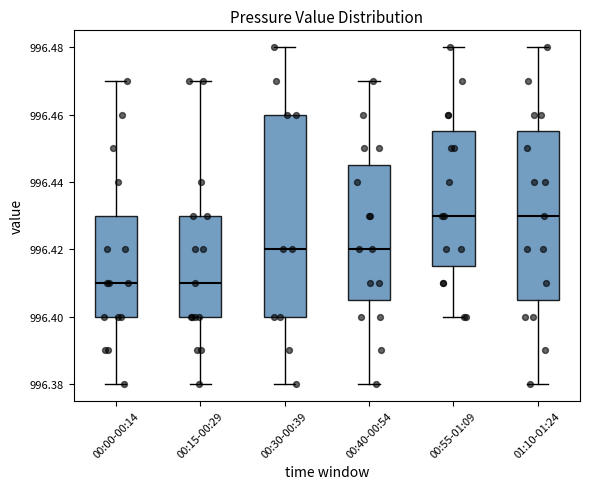

Reading left to right, transcribe this box plot: for each box, give where its median line is, the range the box spans, and where its two whiskers end, as read against the y-axis. The values are not printed on the chart, so give them approximately, as read against the axis.

00:00-00:14: median 996.410, box 996.400 to 996.430, whiskers 996.380 to 996.470
00:15-00:29: median 996.410, box 996.400 to 996.430, whiskers 996.380 to 996.470
00:30-00:39: median 996.420, box 996.400 to 996.460, whiskers 996.380 to 996.480
00:40-00:54: median 996.420, box 996.406 to 996.446, whiskers 996.380 to 996.470
00:55-01:09: median 996.430, box 996.416 to 996.456, whiskers 996.400 to 996.480
01:10-01:24: median 996.430, box 996.406 to 996.456, whiskers 996.380 to 996.480